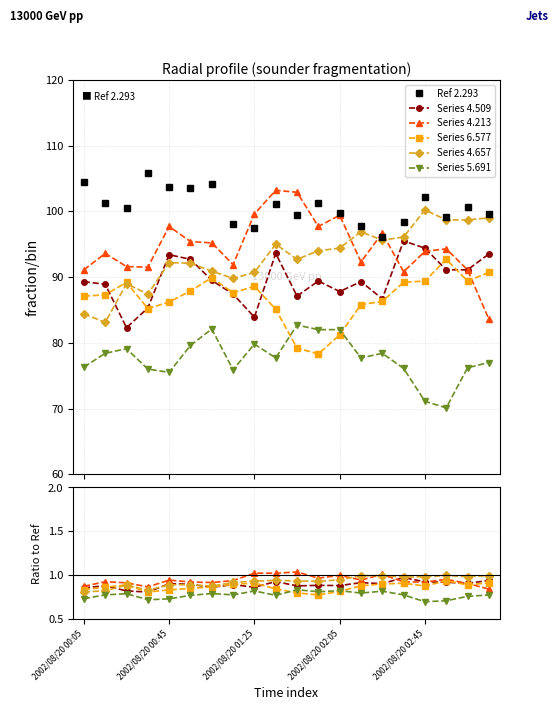

True or false: Series 4.657 and Ref 2.293 intersect in this chart.

False